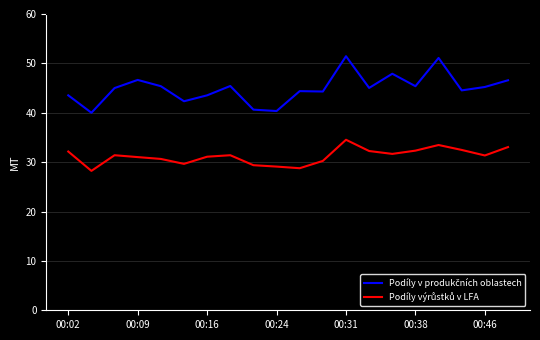

Count the number of data series in this chart.

2